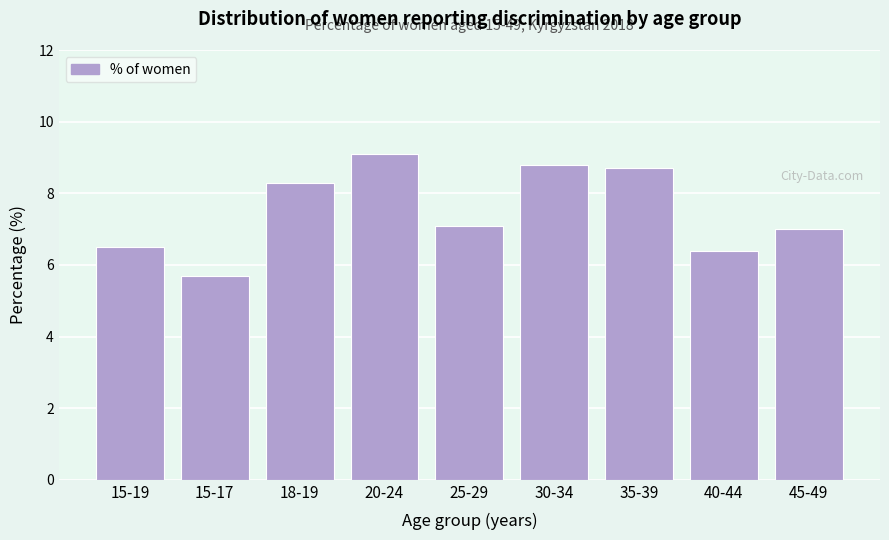

Reading left to right, list all the values displayed in this chart.

15-19=6.5	15-17=5.7	18-19=8.3	20-24=9.1	25-29=7.1	30-34=8.8	35-39=8.7	40-44=6.4	45-49=7.0